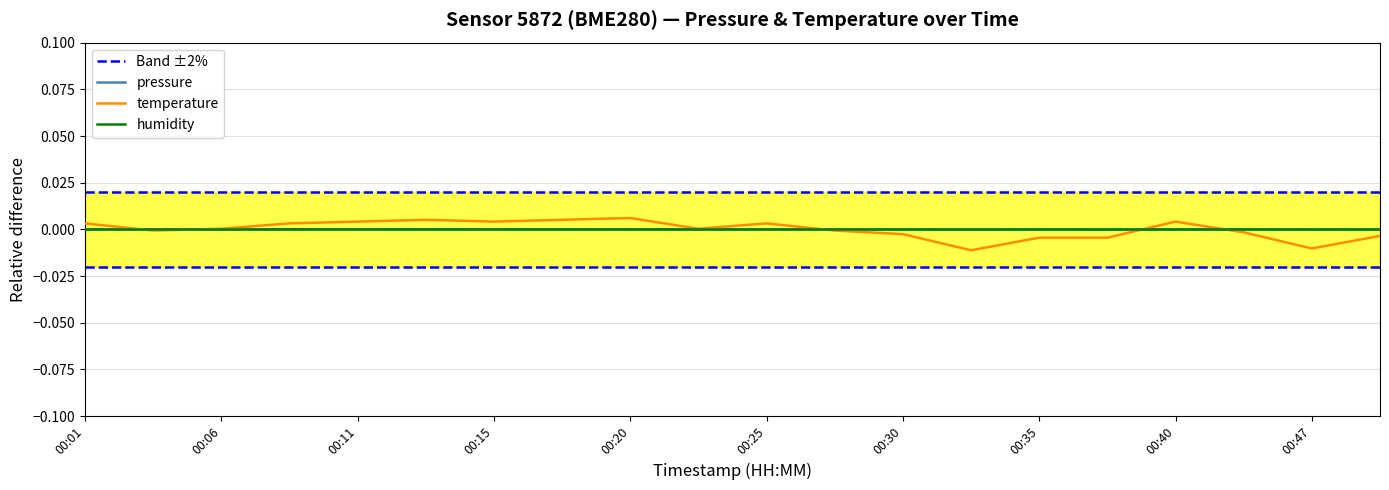

Reading left to right, extract all data points from this chart.

pressure: 00:01=-0.0	00:03=-0.0	00:06=-0.0	00:08=0.0	00:11=0.0	00:13=0.0	00:15=0.0	00:18=0.0	00:20=0.0	00:23=0.0	00:25=-0.0	00:28=-0.0	00:30=-0.0	00:32=-0.0	00:35=-0.0	00:37=-0.0	00:40=-0.0	00:42=0.0	00:47=-0.0	00:50=-0.0
temperature: 00:01=0.0	00:03=-0.0	00:06=0.0	00:08=0.0	00:11=0.0	00:13=0.0	00:15=0.0	00:18=0.0	00:20=0.0	00:23=0.0	00:25=0.0	00:28=-0.0	00:30=-0.0	00:32=-0.0	00:35=-0.0	00:37=-0.0	00:40=0.0	00:42=-0.0	00:47=-0.0	00:50=-0.0